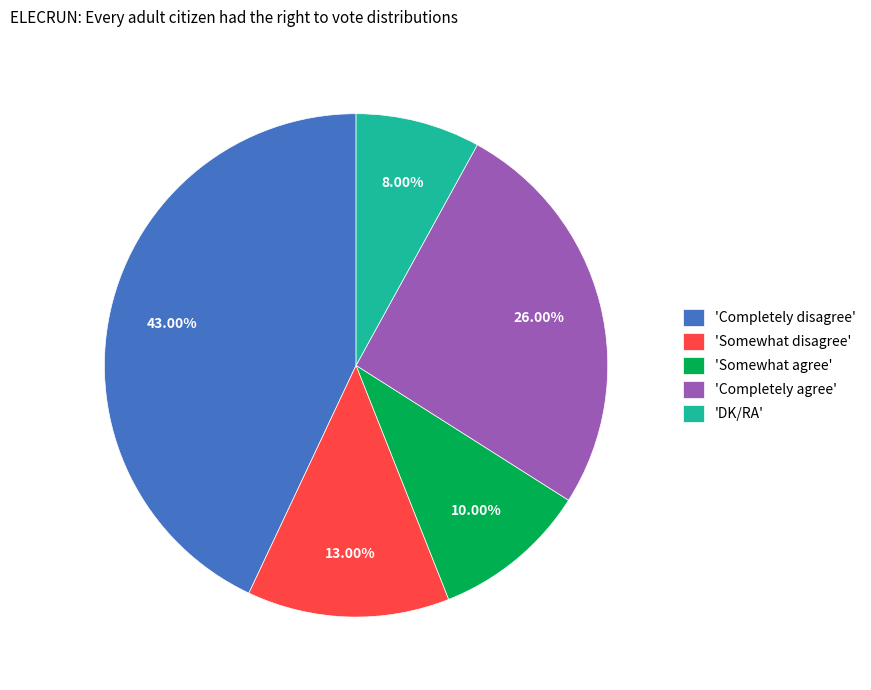

Count the number of slices in the pie.

5